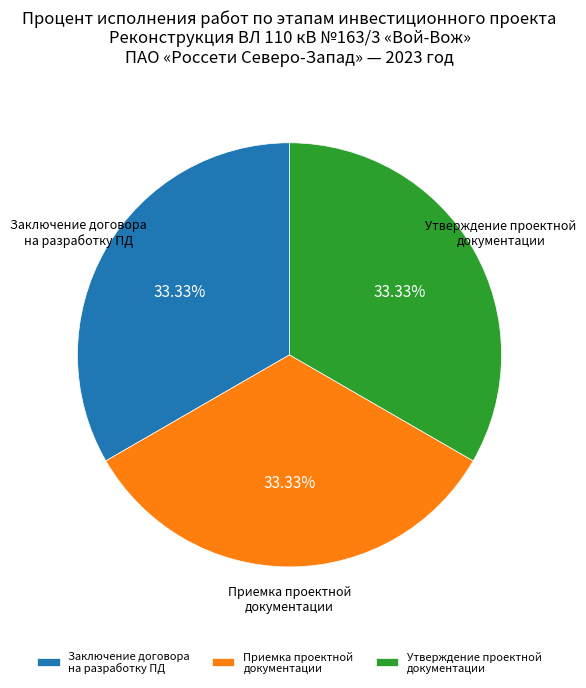

Count the number of slices in the pie.

3